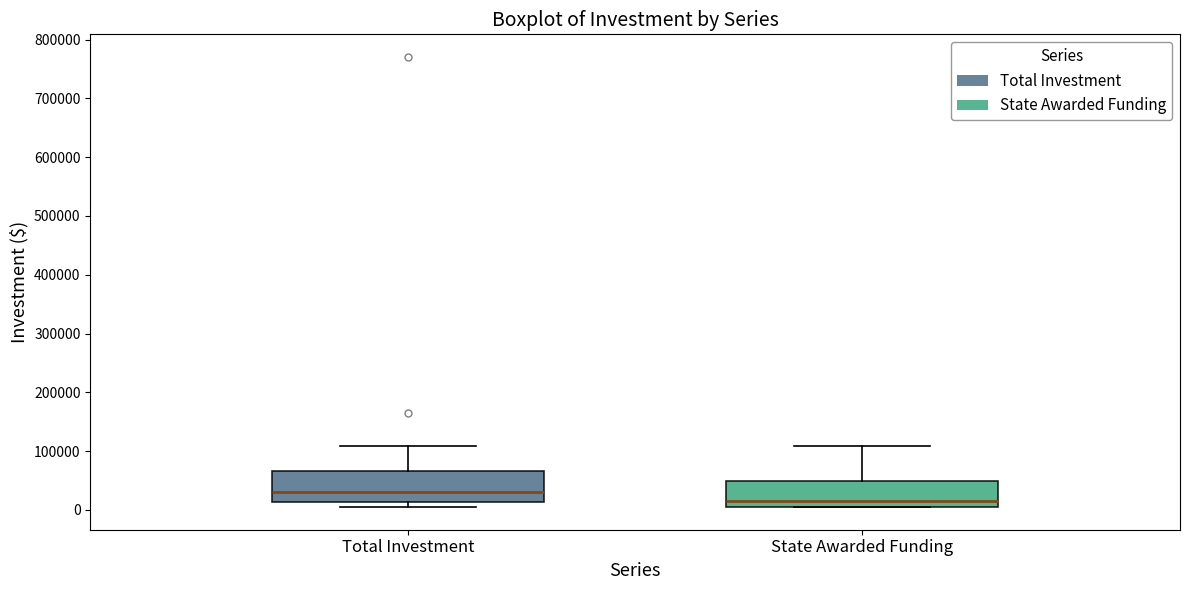

Where does the median line of the box for State Awarded Funding sit on the y-axis? The values are not printed on the chart, so give them approximately, as read against the axis.

10000